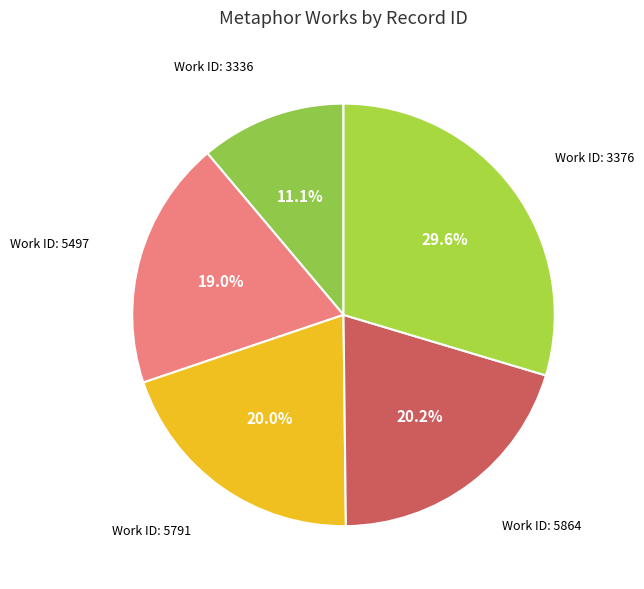

Which has a higher value, Work ID: 3336 or Work ID: 5864?

Work ID: 5864